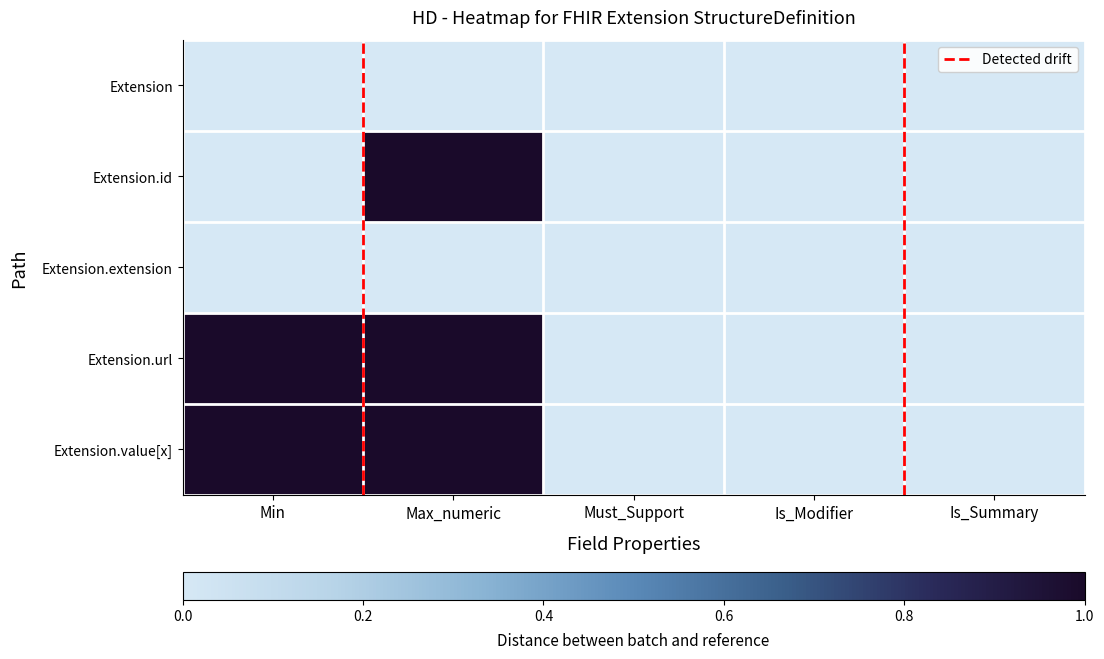

Reading left to right, transcribe all the data shown in this chart.

Extension: Min=0	Max_numeric=0	Must_Support=0	Is_Modifier=0	Is_Summary=0
Extension.id: Min=0	Max_numeric=1	Must_Support=0	Is_Modifier=0	Is_Summary=0
Extension.extension: Min=0	Max_numeric=0	Must_Support=0	Is_Modifier=0	Is_Summary=0
Extension.url: Min=1	Max_numeric=1	Must_Support=0	Is_Modifier=0	Is_Summary=0
Extension.value[x]: Min=1	Max_numeric=1	Must_Support=0	Is_Modifier=0	Is_Summary=0